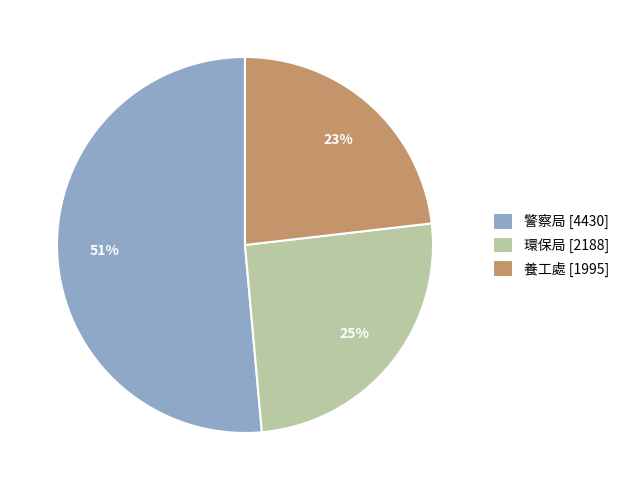

To the nearest percent, what percentage of the pie is 環保局 [2188]?

25%